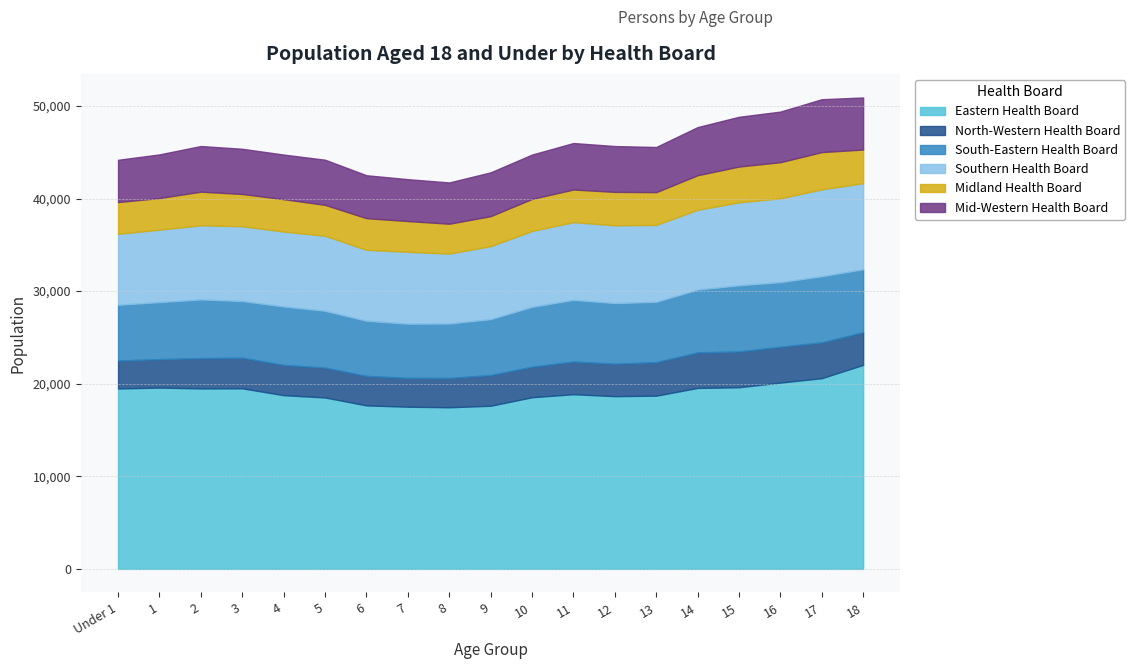

What is the smallest value displayed?

3024